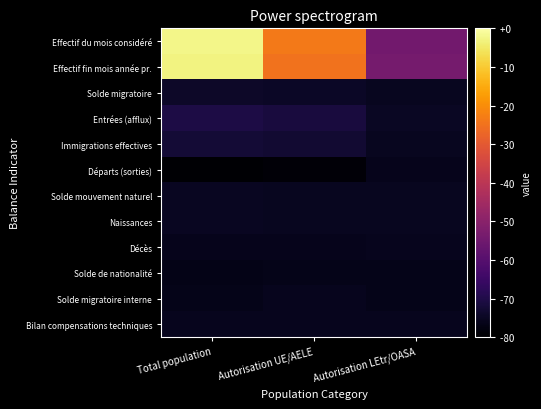

Between Total population and Autorisation LEtr/OASA, which is larger?

Total population